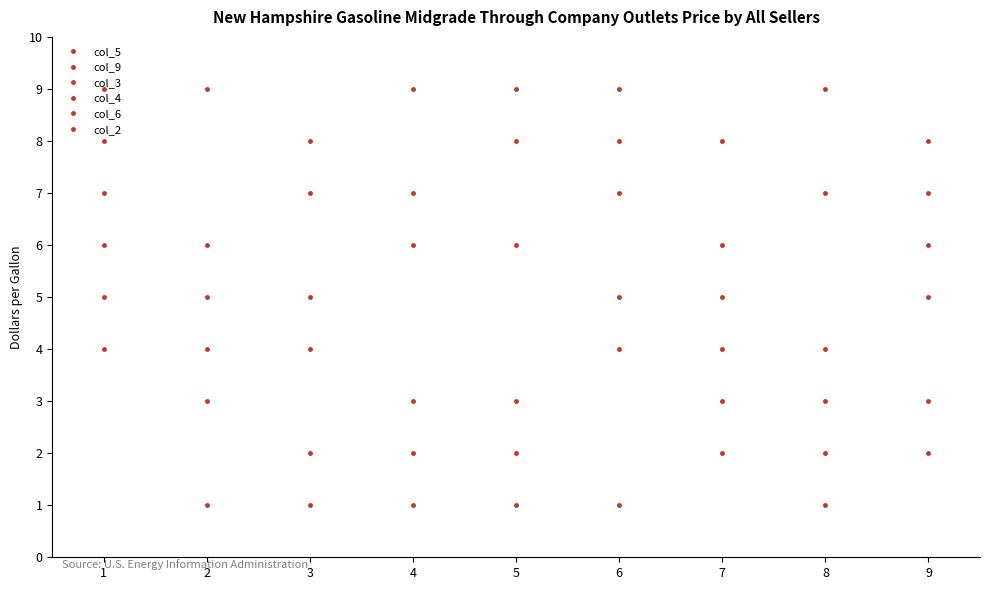

What is the value of the col_6 point at the 9th from the left?

8